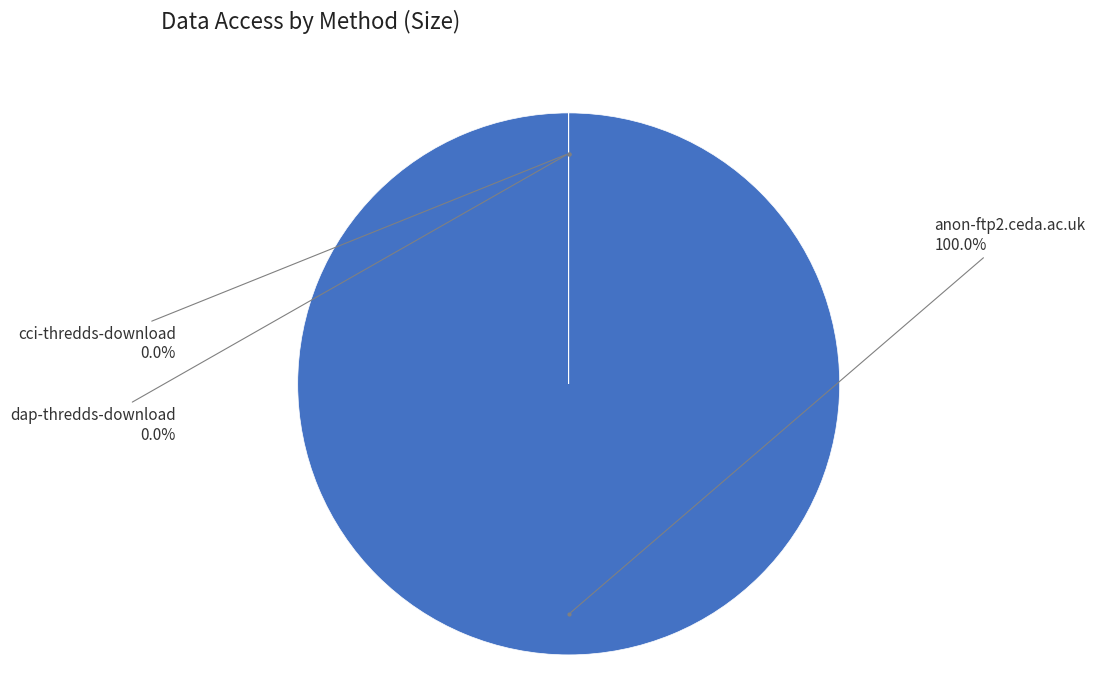

Which category accounts for the majority?

anon-ftp2.ceda.ac.uk